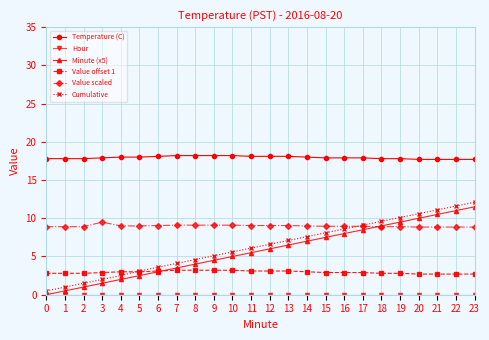

The value of Minute (x5) at 12 is 7.8. True or false?

False